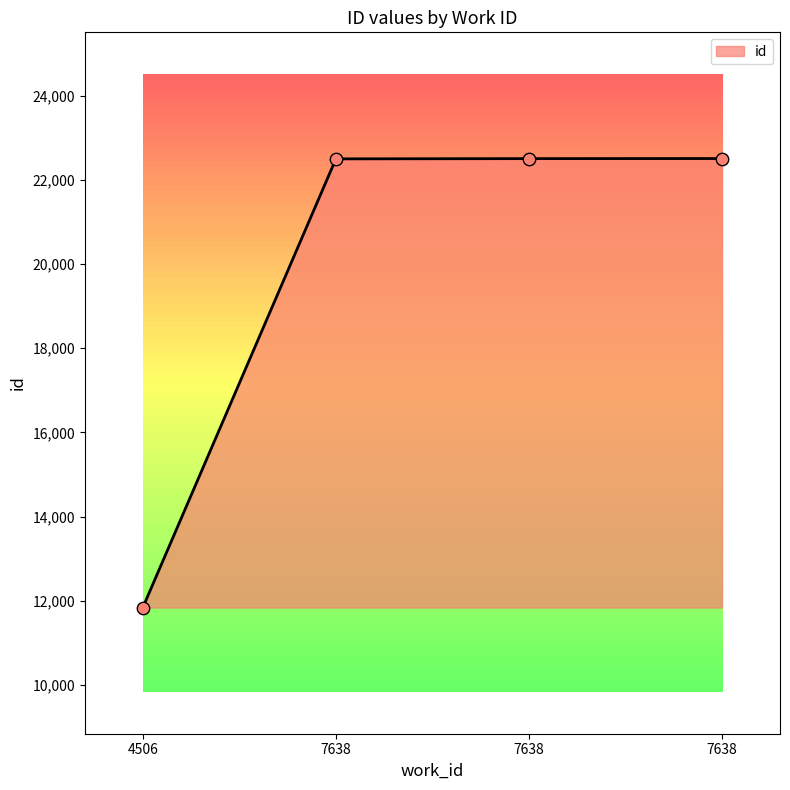

How many lines are shown in the chart?

1